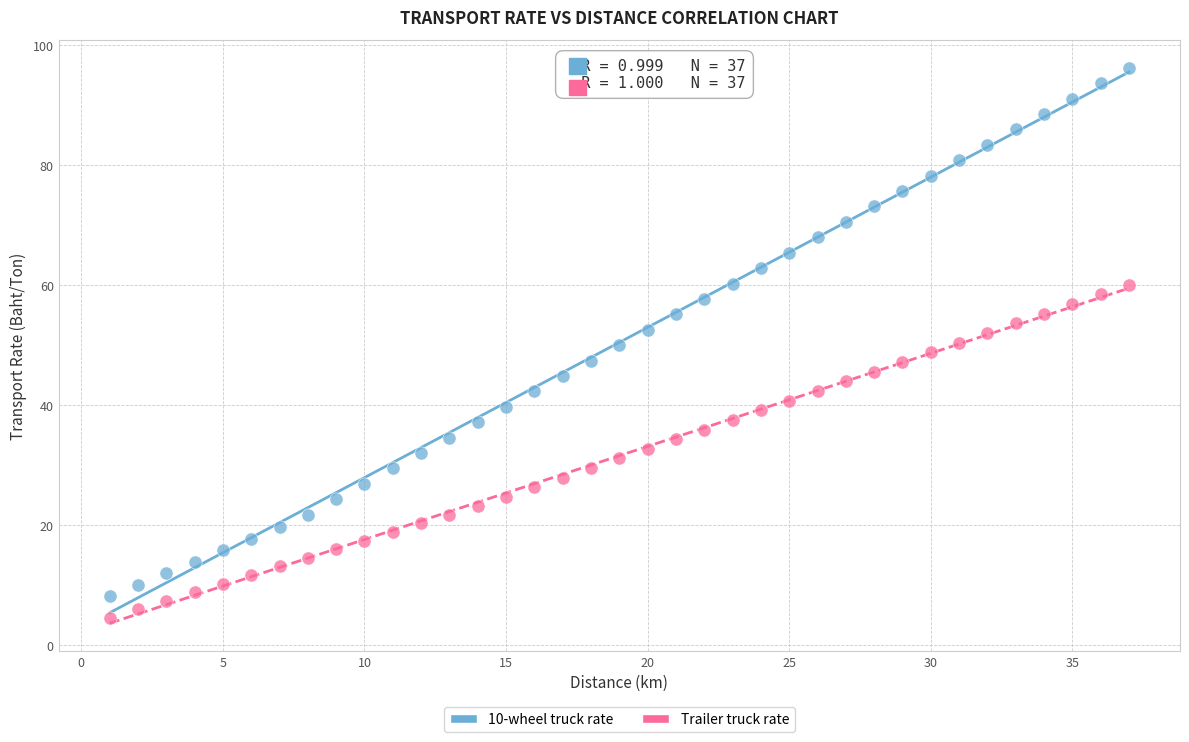

Across all data points, what is the range of X values (max minus min)?

36.0